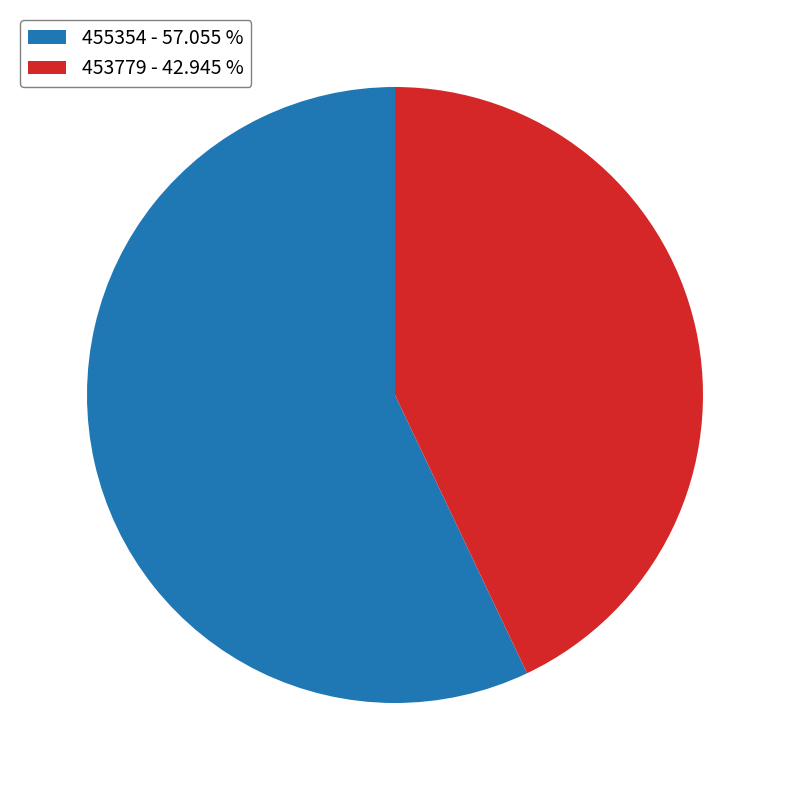

What is the ratio of the value at 455354 to the value at 453779?

1.3